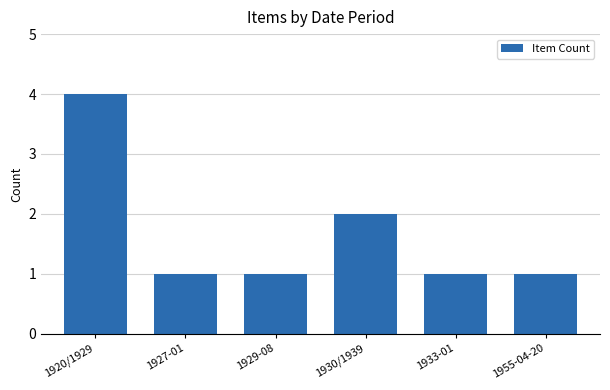

The chart shows a value of 7 at 1920/1929. True or false?

False